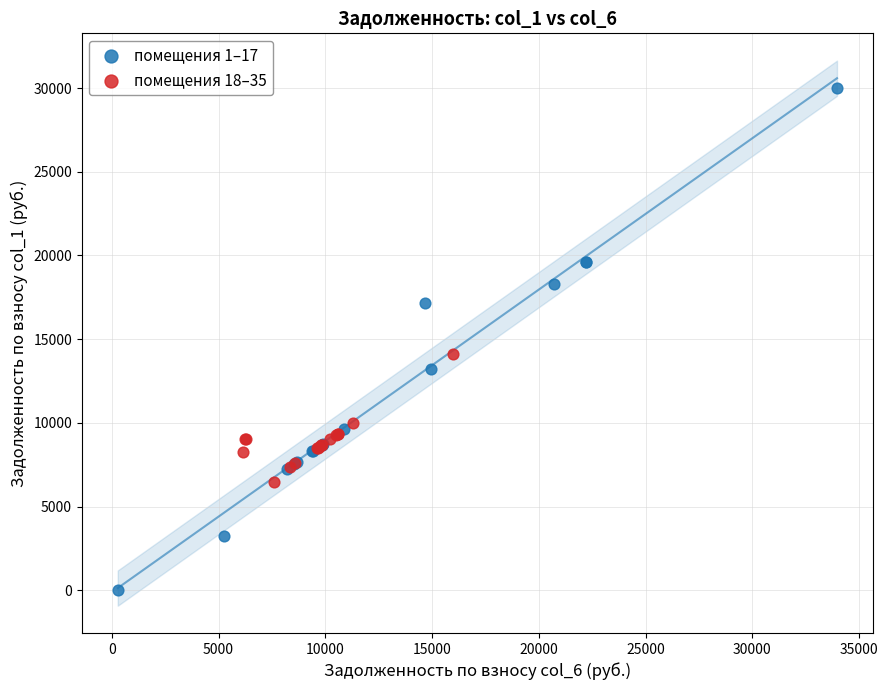

Which series has the largest Y range (max minus min)?

помещения 1–17